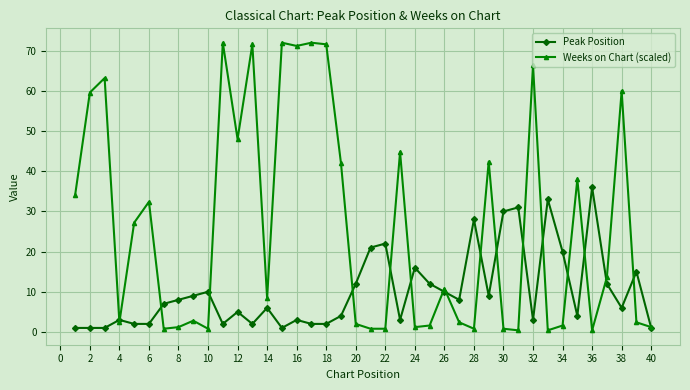

What are all the series names shown in the legend?

Peak Position, Weeks on Chart (scaled)